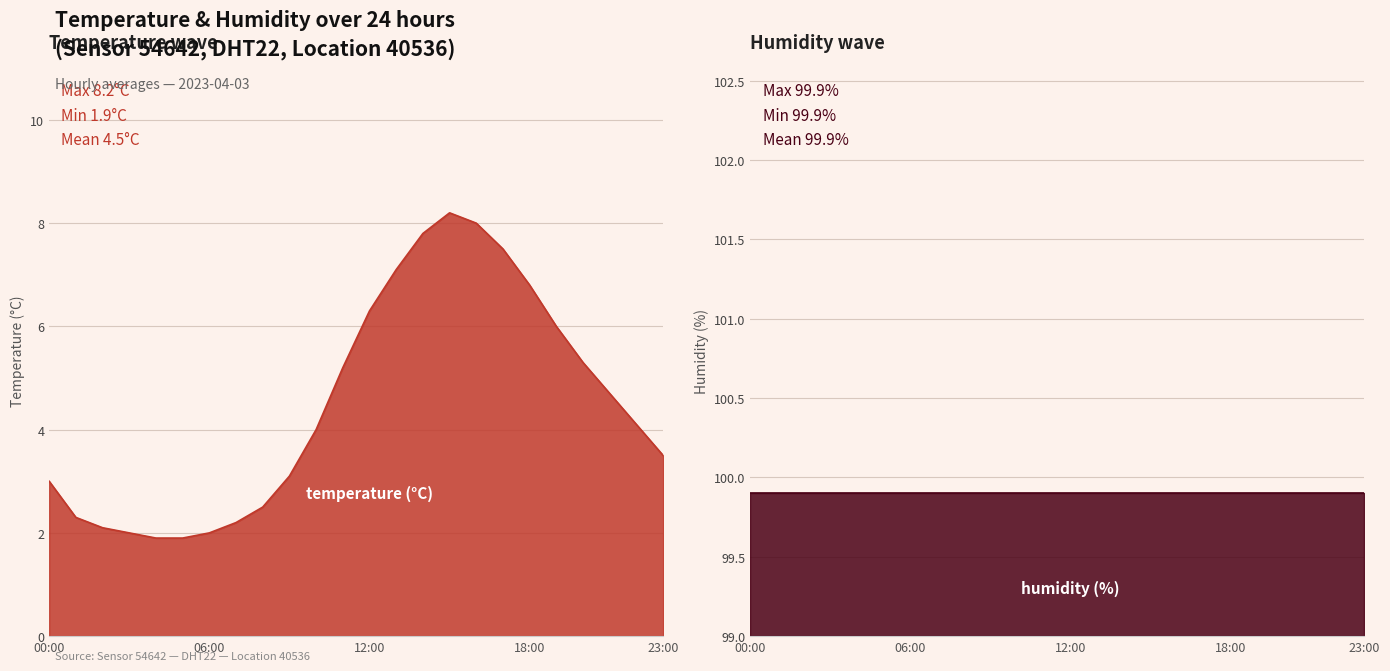

What is the value of the 22nd point from the left?

4.7